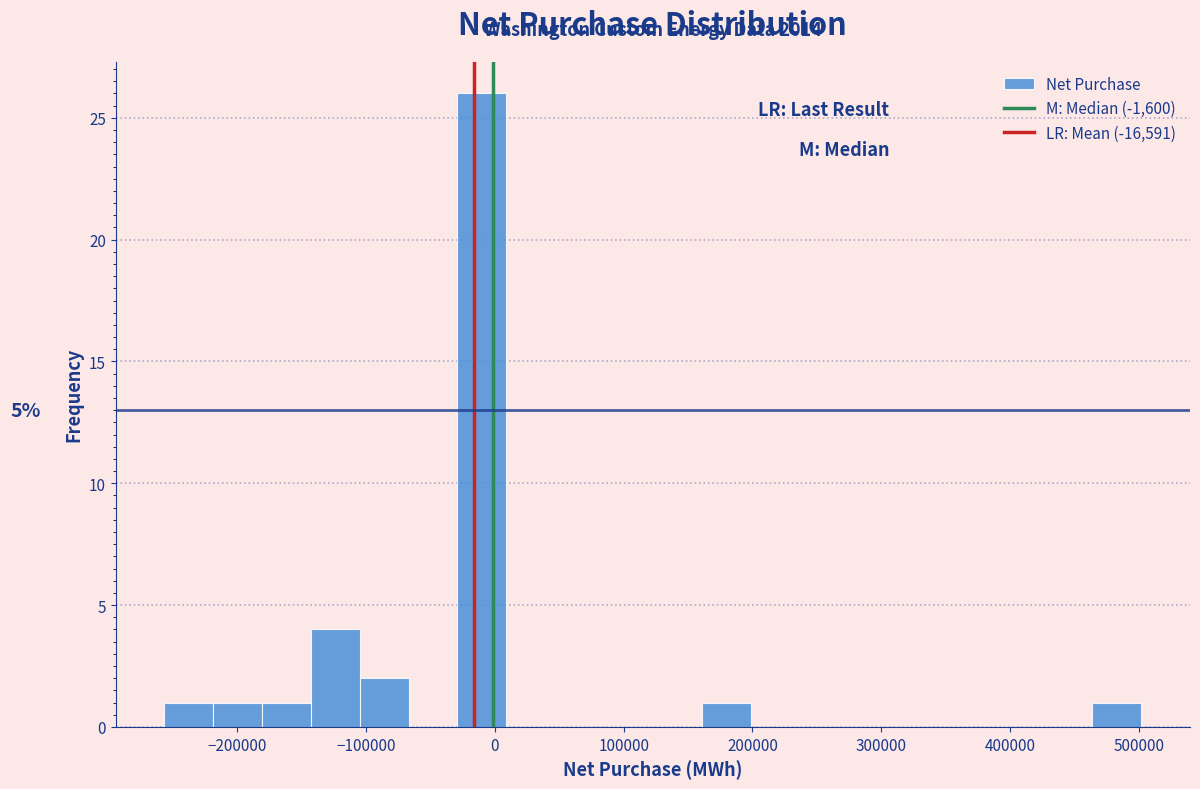

Read against the x-axis, roughly where is the centre of the tallest bar?

-10000